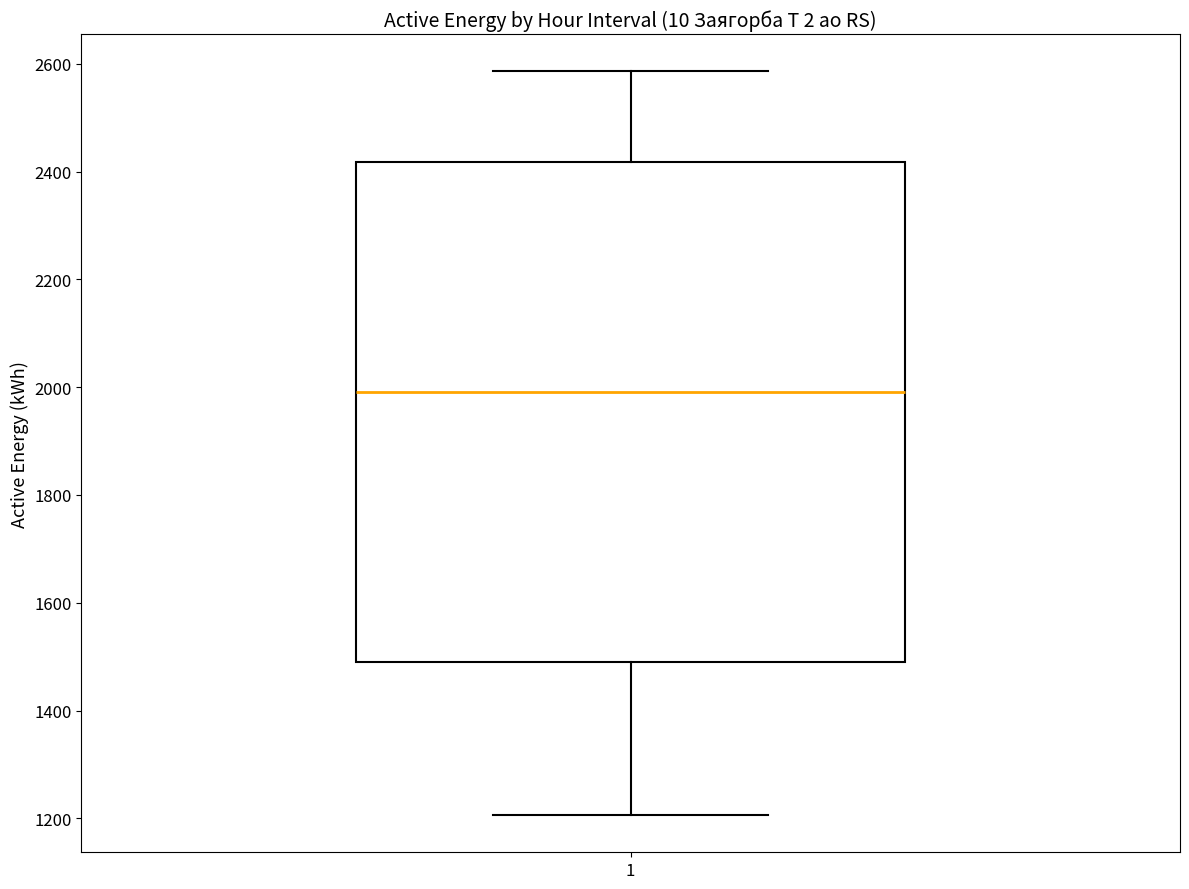

Transcribe this box plot: give where the median line is, the range the box spans, and where the two whiskers end, as read against the y-axis. The values are not printed on the chart, so give them approximately, as read against the axis.

median 2000, box 1500 to 2420, whiskers 1200 to 2580